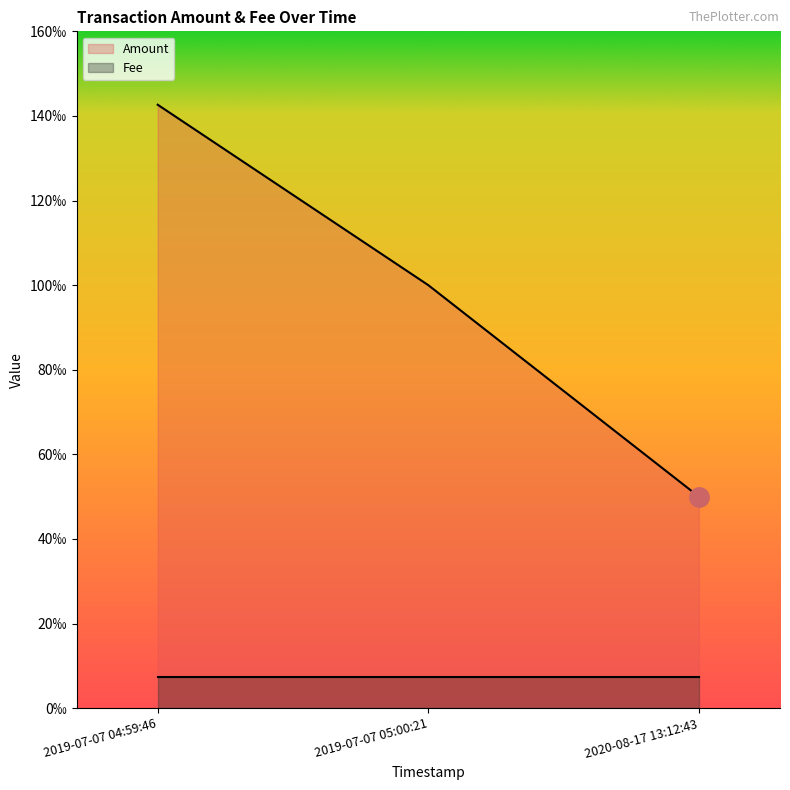

What is the approximate value at 2019-07-07 05:00:21?

0.1